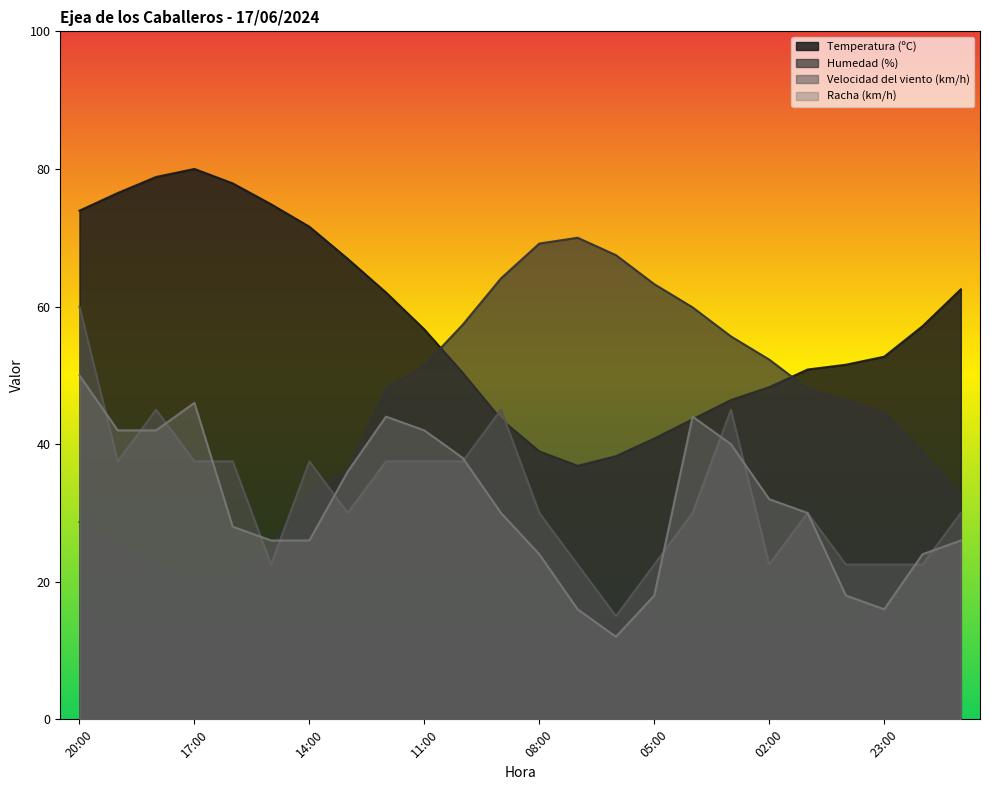

True or false: Humedad (%) has more than 0 interior local peaks.

True